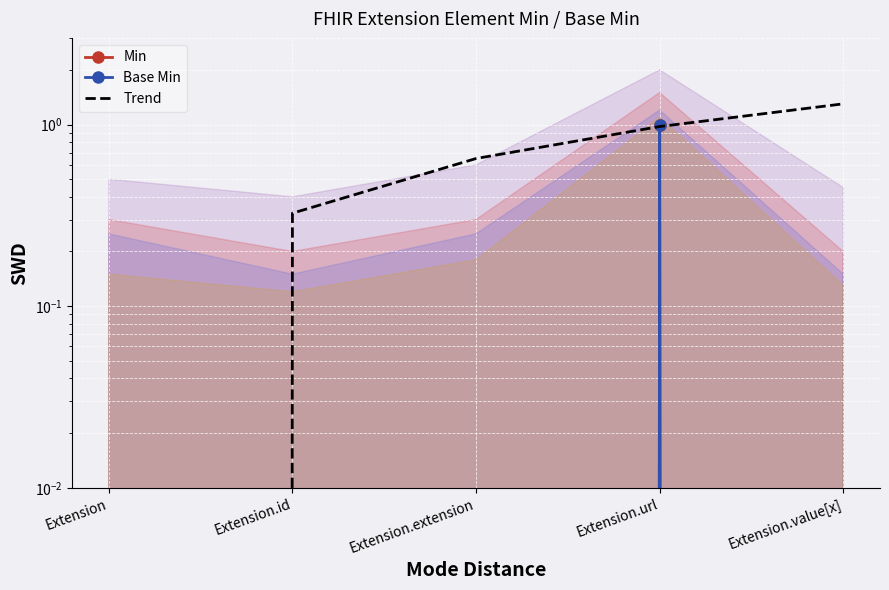

Reading right to left, extract all data points from this chart.

Min: 0.0	1.0	0.0	0.0	0.0
Base Min: 0.0	1.0	0.0	0.0	0.0
Trend: 1.3	1.0	0.7	0.3	0.0